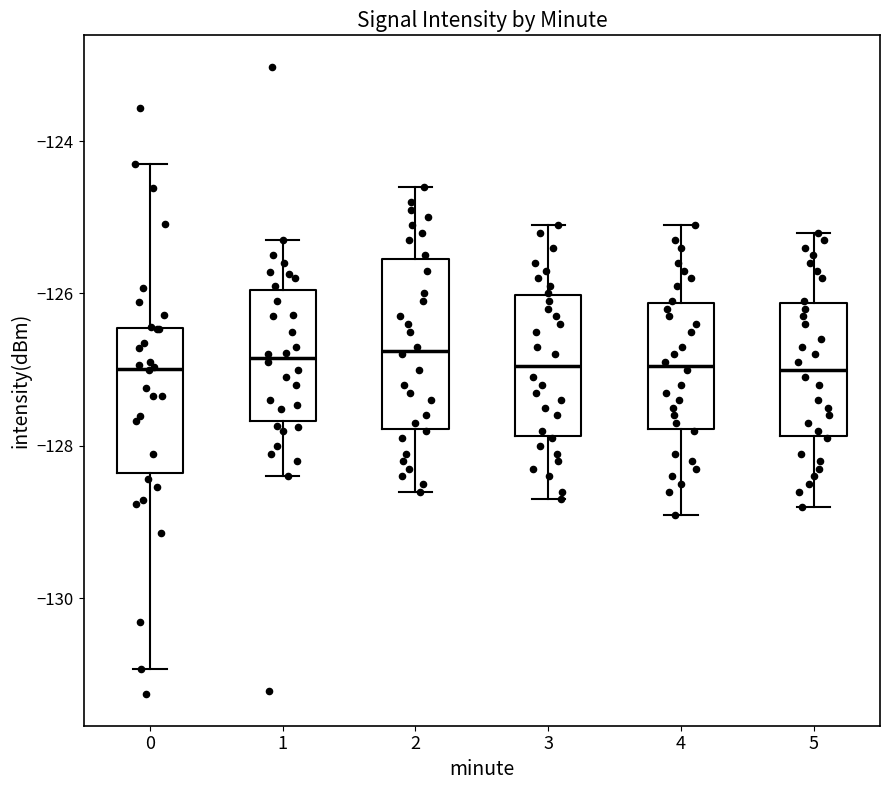

Where does the upper whisker of the box at x = 4 end on the y-axis? The values are not printed on the chart, so give them approximately, as read against the axis.

-125.0